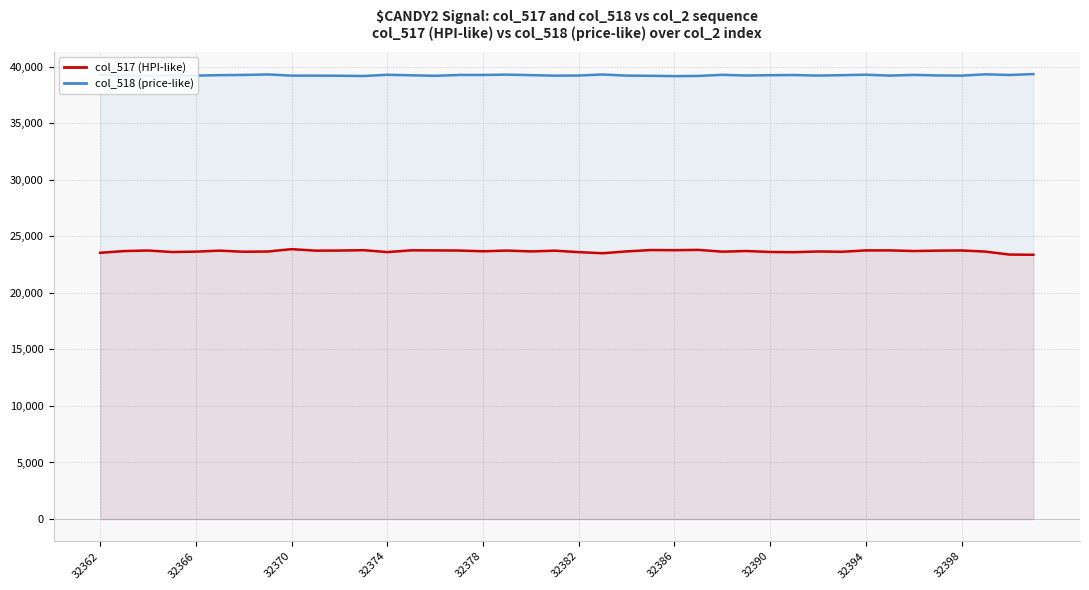

What is the spread (max minus min) of values at 37?

15672